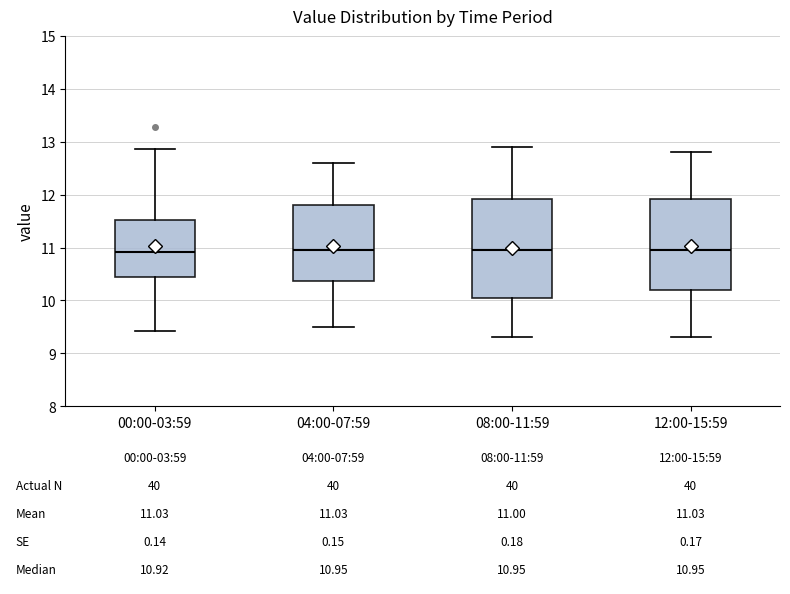

Which box is the tallest, from its lower edge to its upper edge?

08:00-11:59